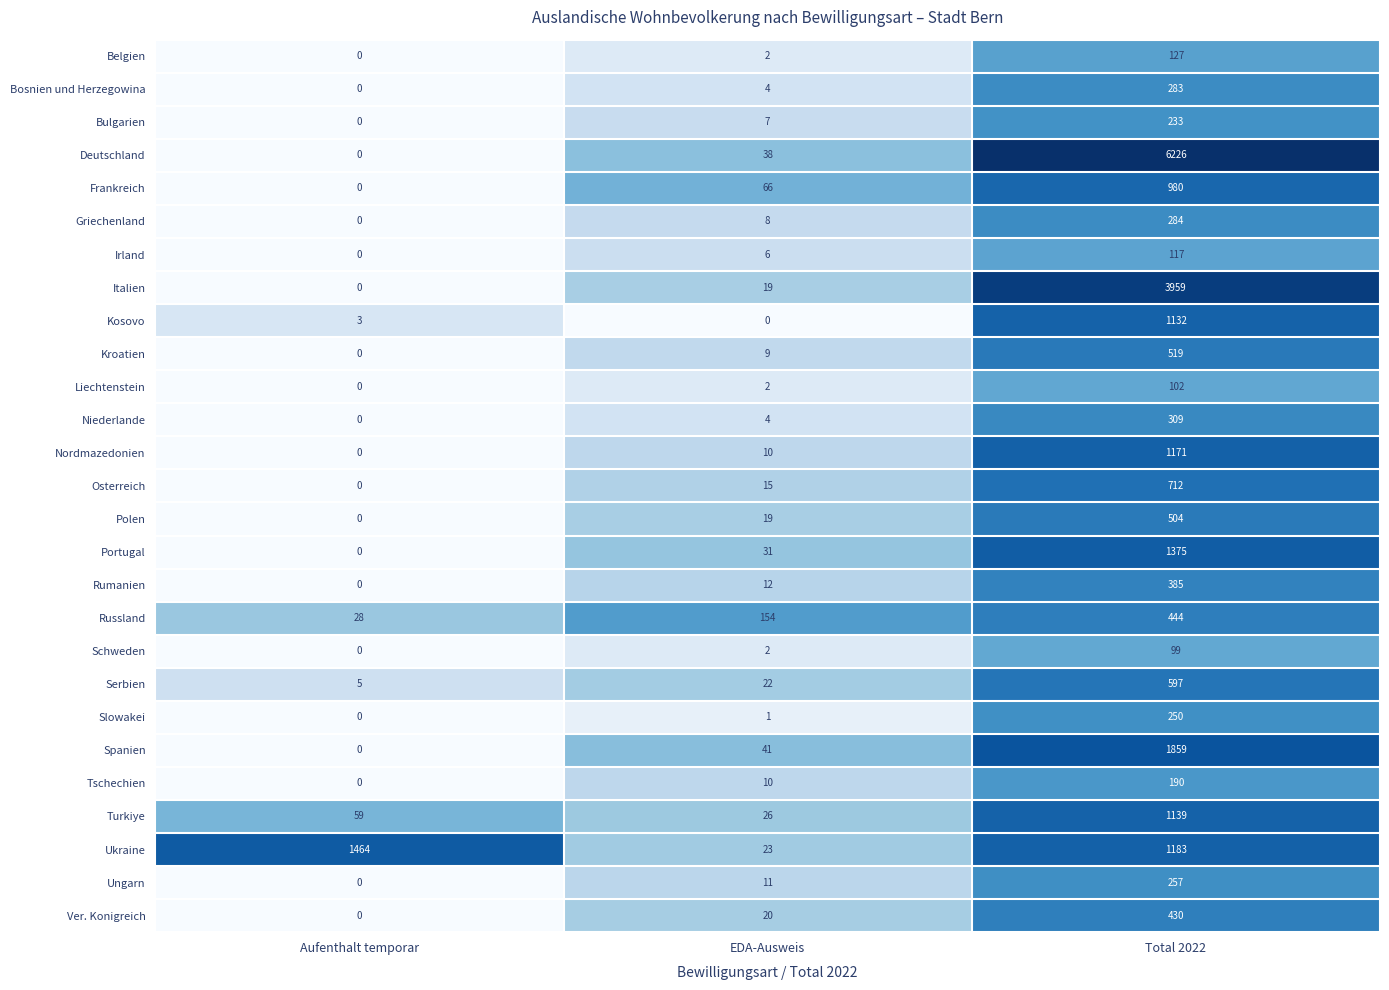

What is the spread (max minus min) of values at EDA-Ausweis?

154